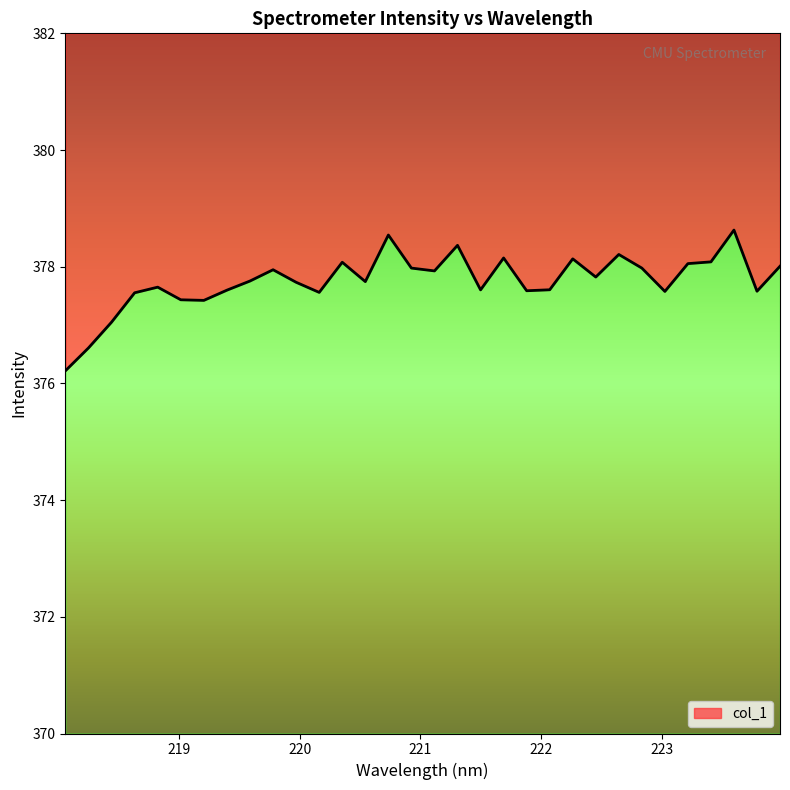

What is the label of the 26th point from the right?

219.2067